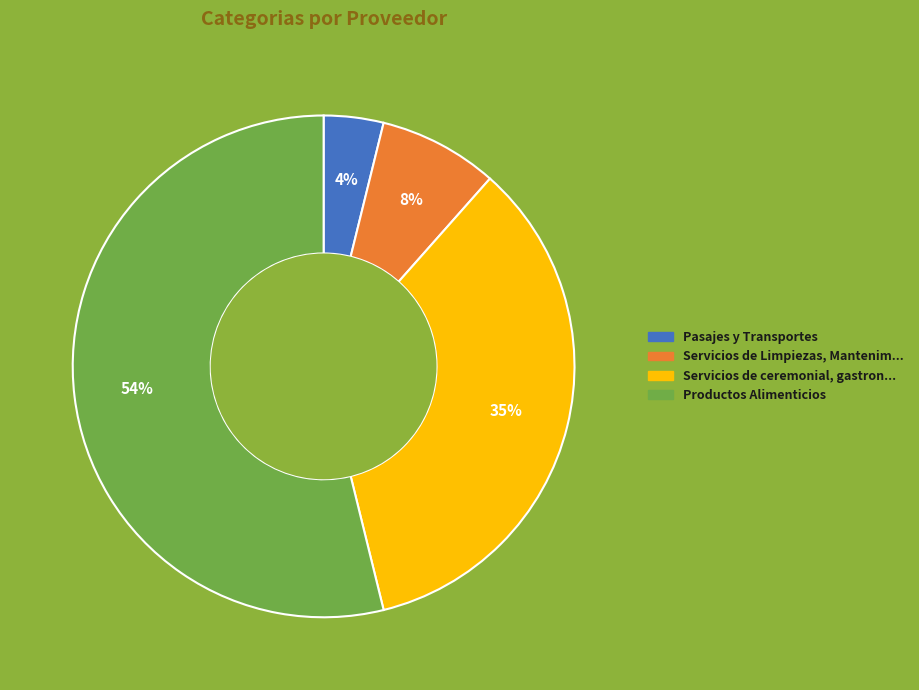

To the nearest percent, what is the average slice percentage?

25%